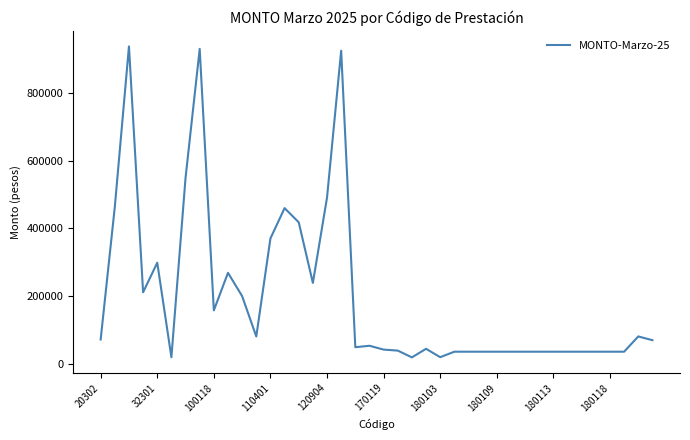

What is the greatest value displayed?

937376